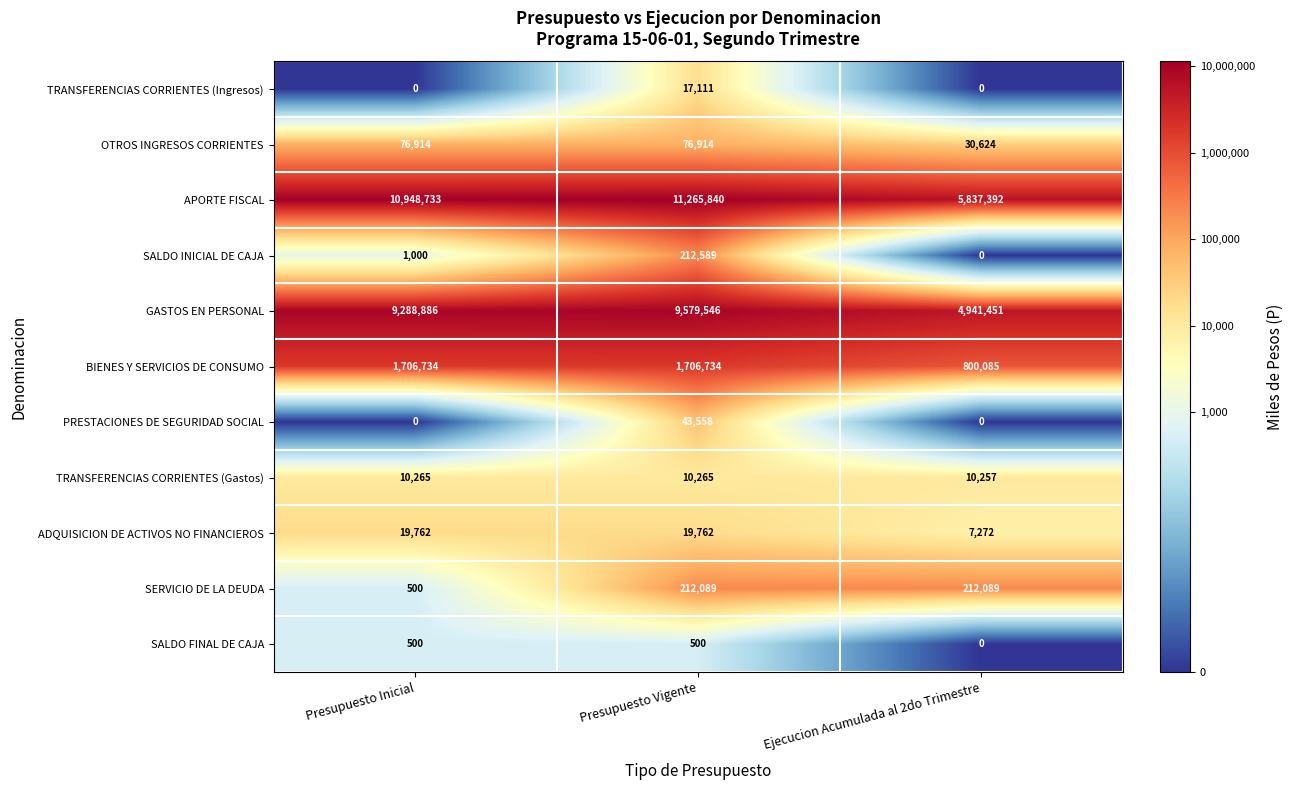

Count the ADQUISICION DE ACTIVOS NO FINANCIEROS values in the range 7272 to 19762.

3